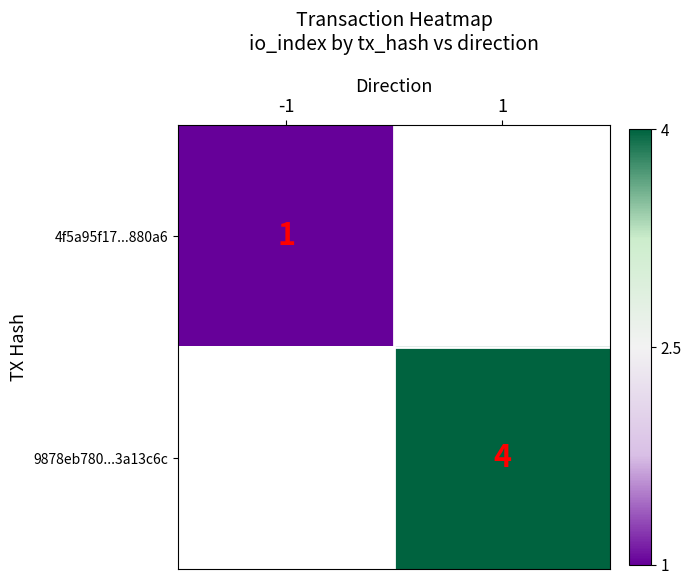

How many data points does each series have?

2